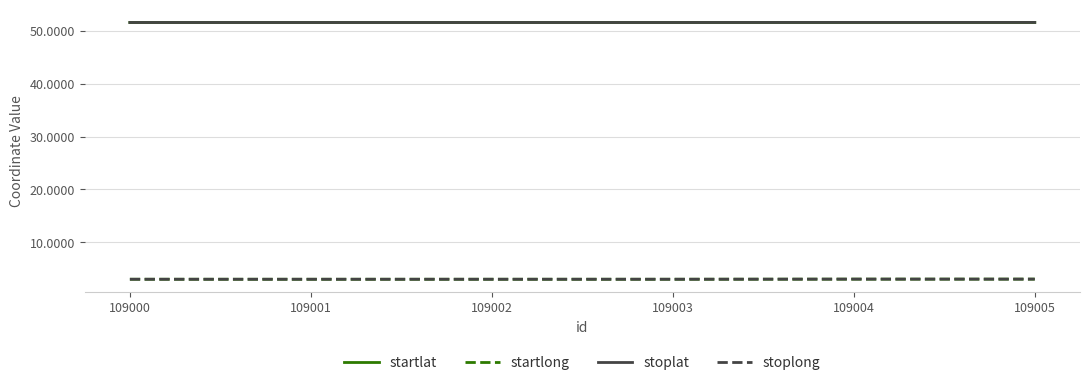

The value of startlong at 109000 is 3.0. True or false?

True